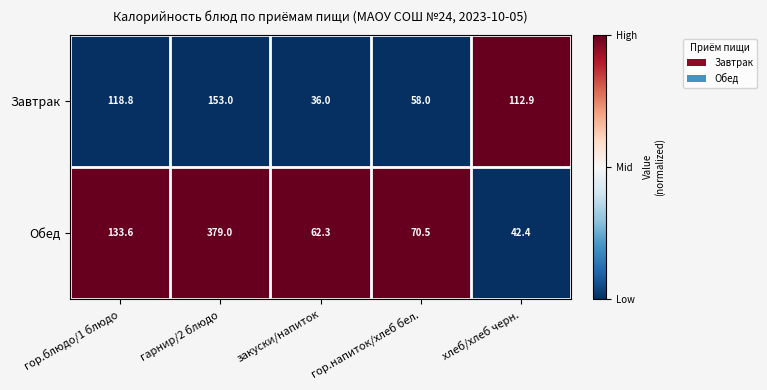

How many data points does each series have?

5